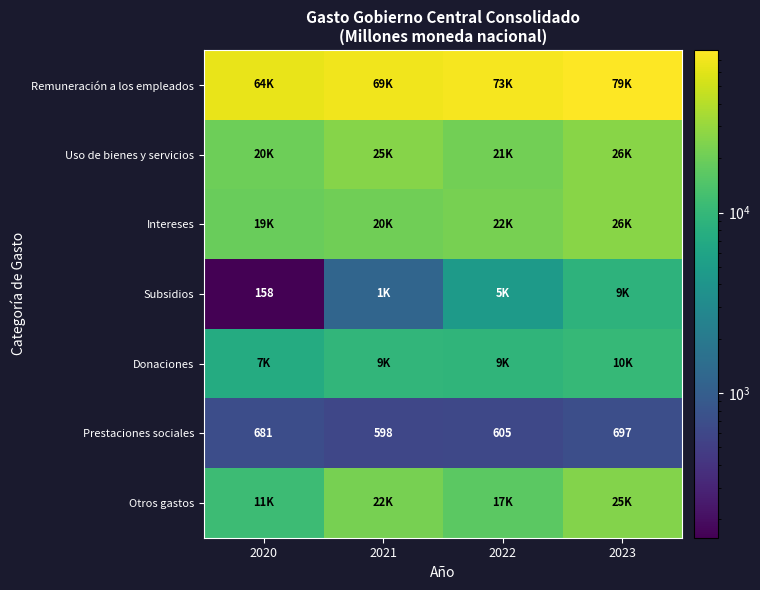

Is it true that Subsidios equals 588.5 at 2021?

False